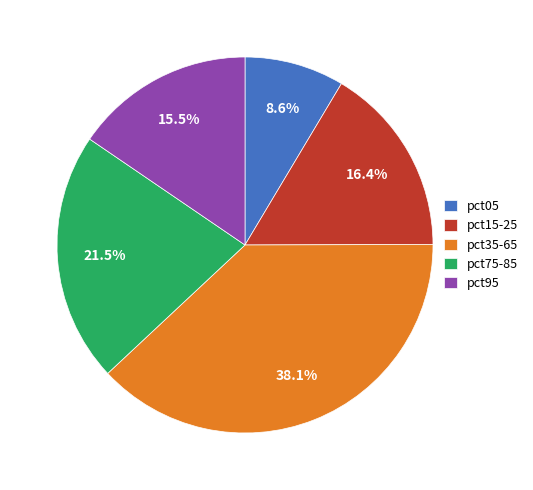

To the nearest percent, what is the average slice percentage?

20%